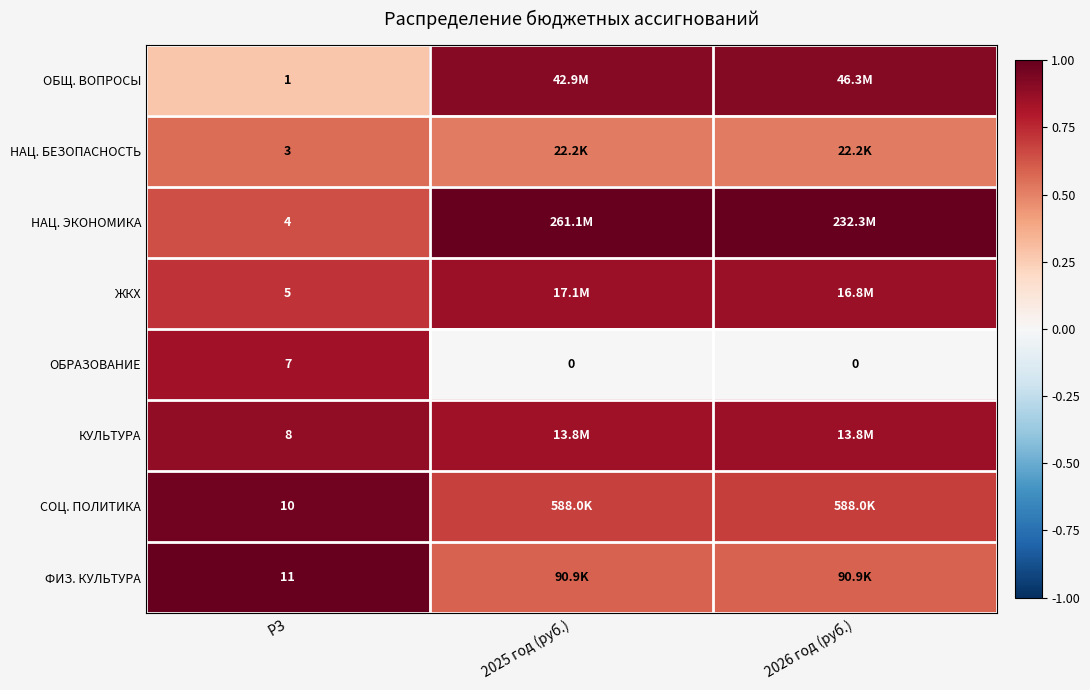

Rank the series at РЗ from lowest to highest value.

ОБЩ. ВОПРОСЫ, НАЦ. БЕЗОПАСНОСТЬ, НАЦ. ЭКОНОМИКА, ЖКХ, ОБРАЗОВАНИЕ, КУЛЬТУРА, СОЦ. ПОЛИТИКА, ФИЗ. КУЛЬТУРА